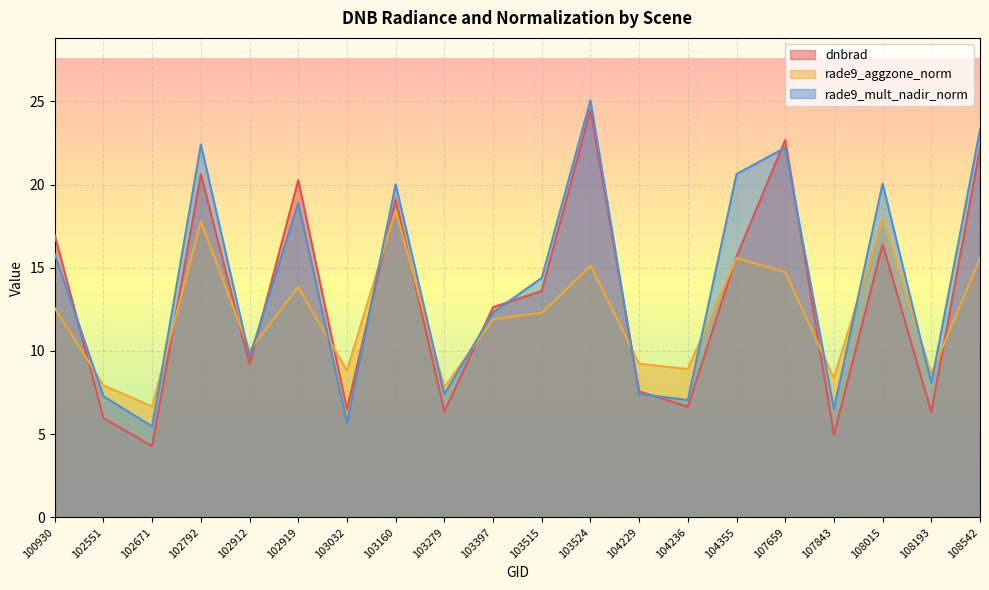

At 103279, list the series in order from smallest to largest.

dnbrad, rade9_mult_nadir_norm, rade9_aggzone_norm